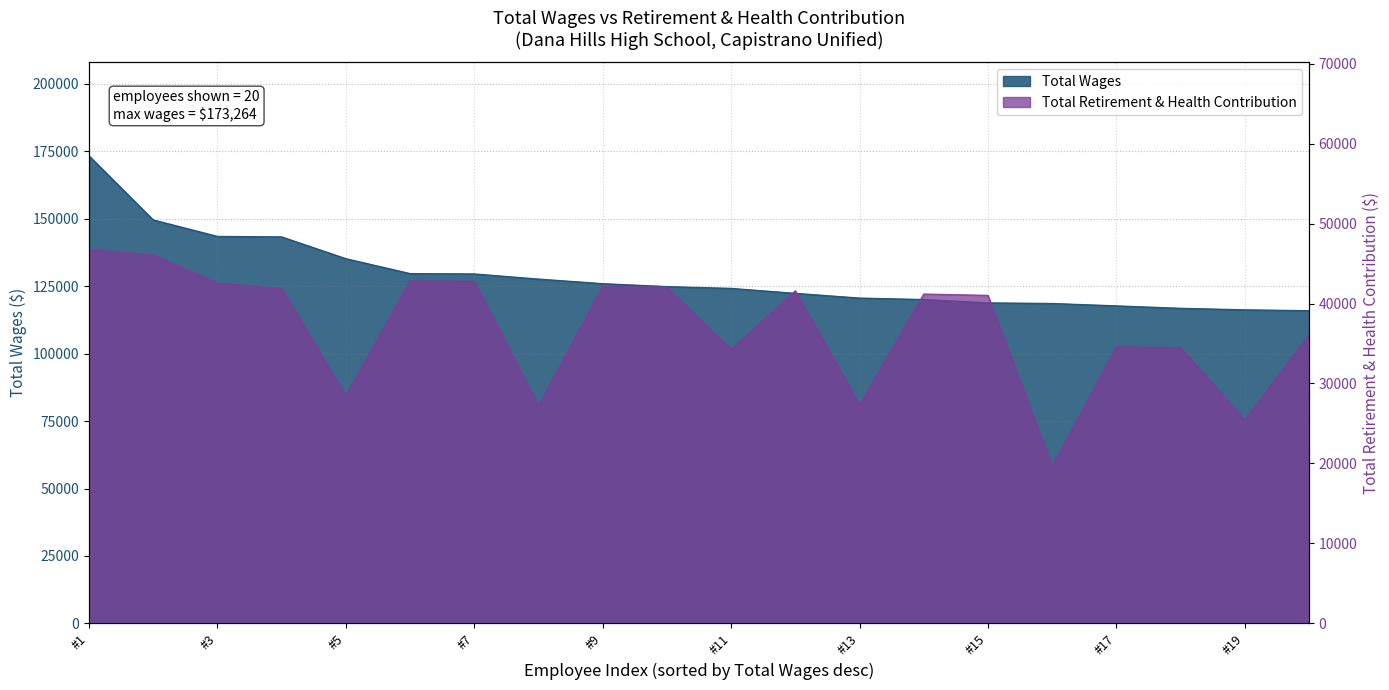

What is the value of the Total Wages point at the 9th from the left?

125929